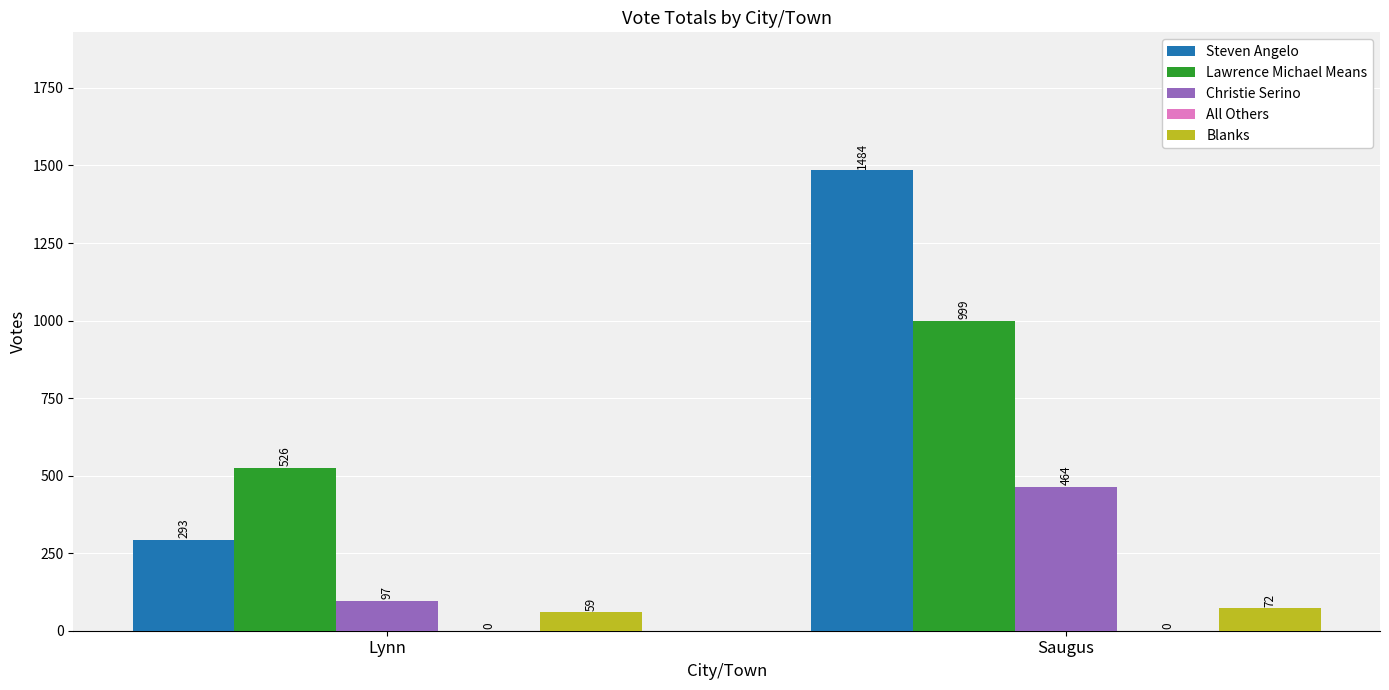

What is the spread (max minus min) of values at Lynn?

467